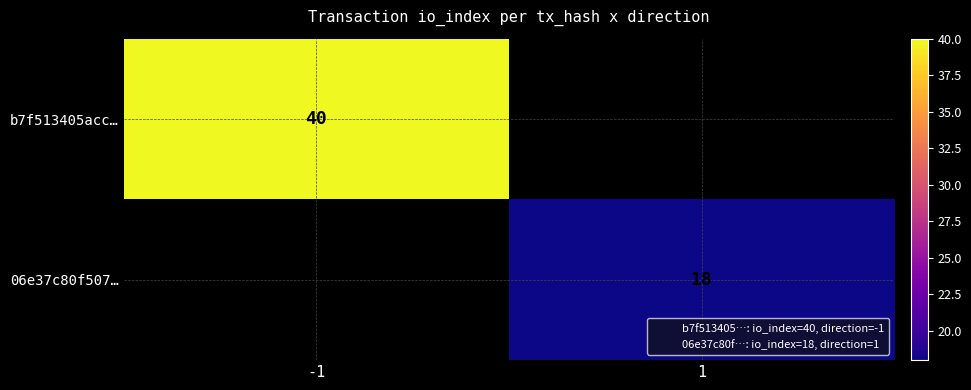

True or false: 06e37c80f507… has a value of 18 at 1.

True